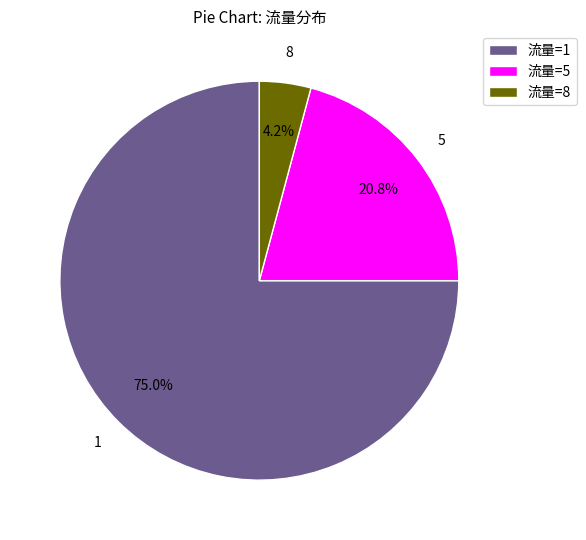

Rank the categories by value from lowest to highest.

流量=8, 流量=5, 流量=1